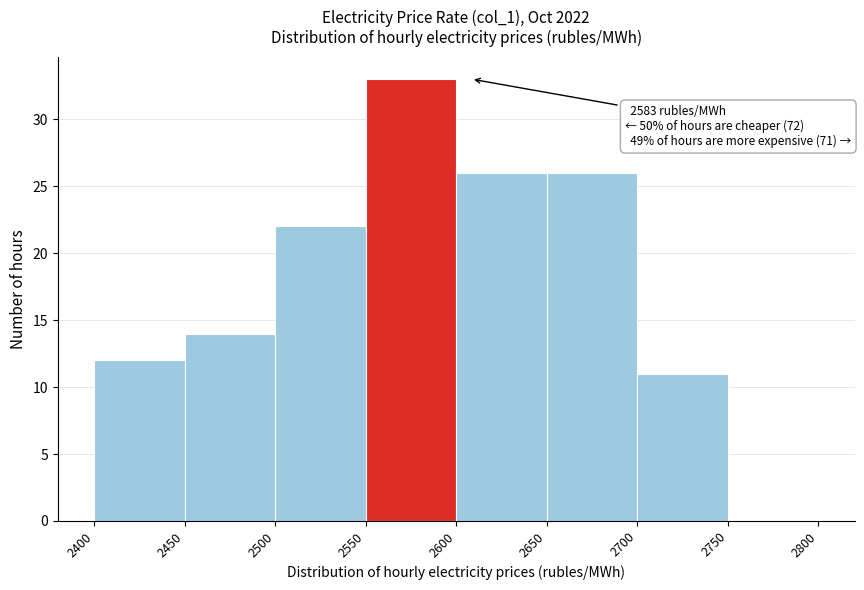

Which range on the x-axis has the tallest bar?

2550 to 2600